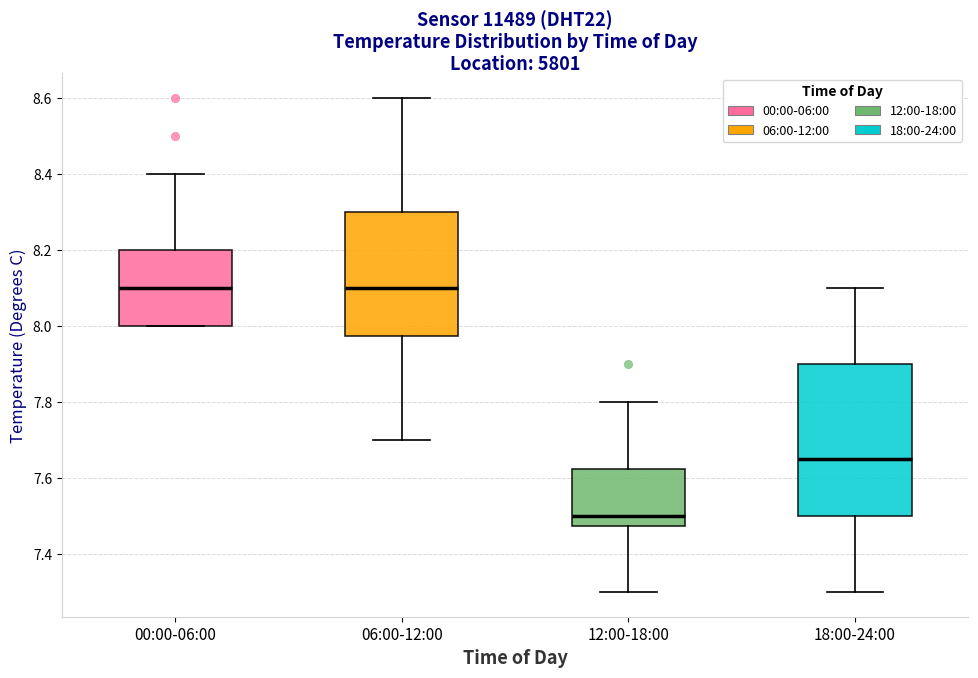

Where is the upper edge of the box for 00:00-06:00 on the y-axis? The values are not printed on the chart, so give them approximately, as read against the axis.

8.20